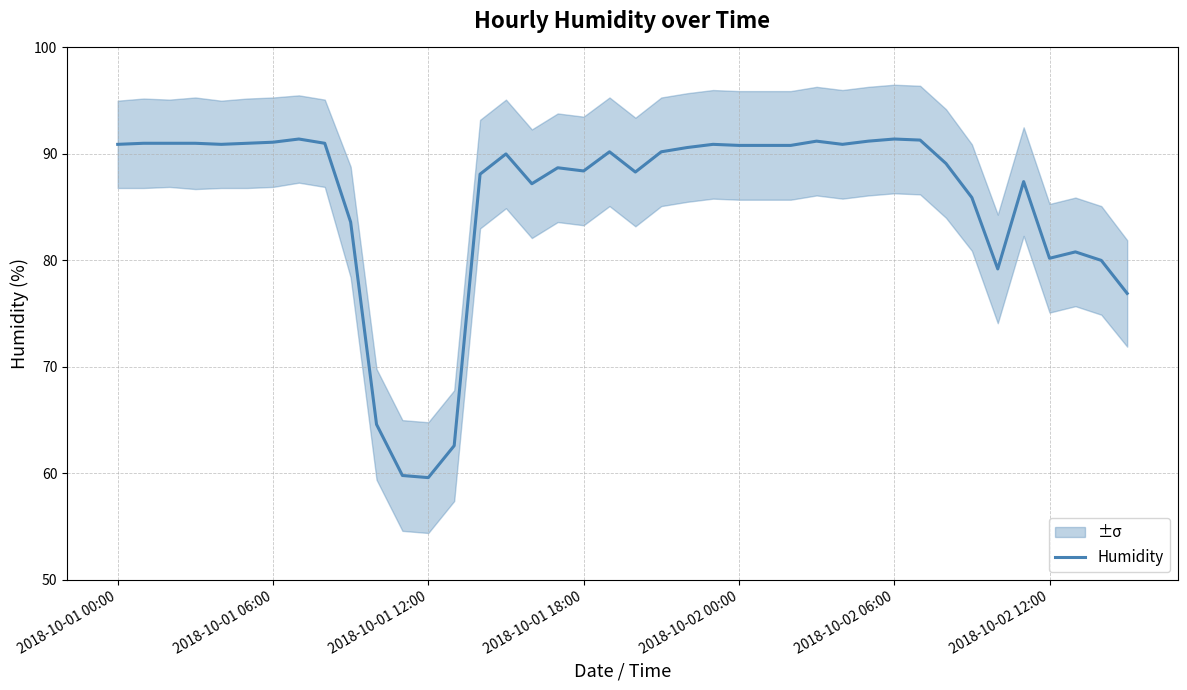

Between 17 and 35, which is larger?

17